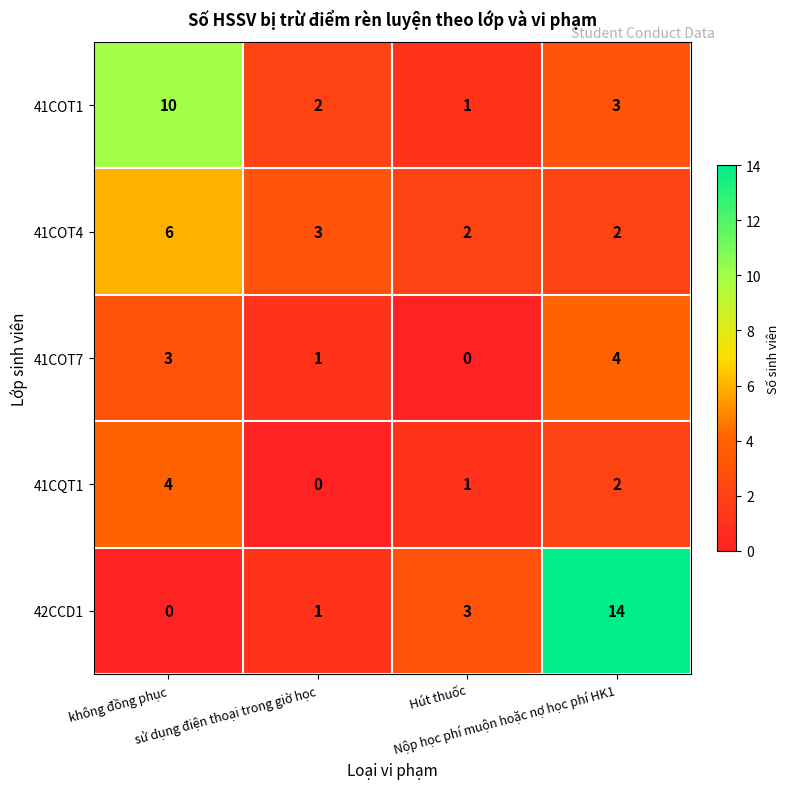

What is the maximum value shown in the chart?

14